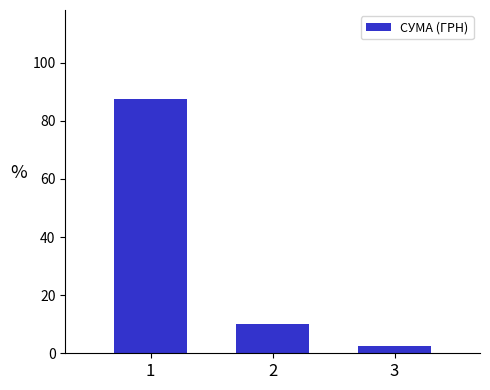

Reading right to left, transcribe all the data shown in this chart.

3=2.5	2=10.0	1=87.5